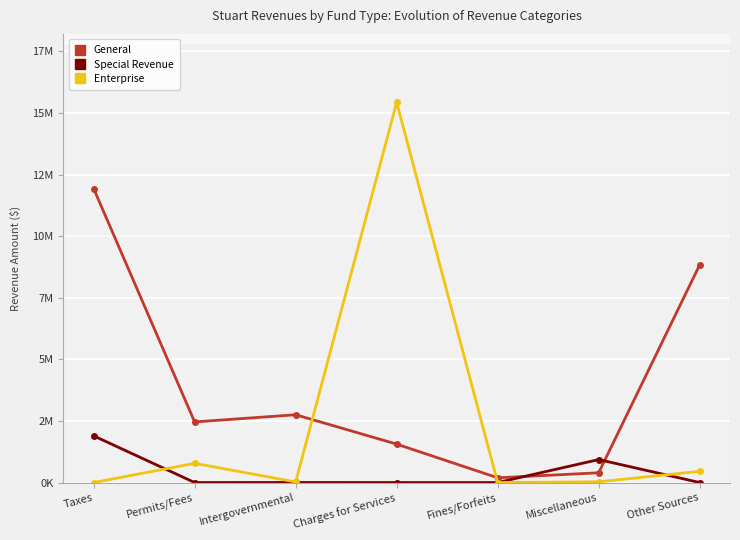

How many interior local valleys does the General series have?

2